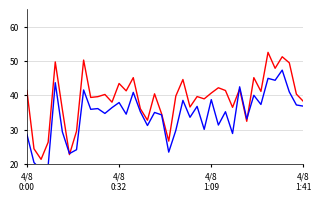

Where does the P2 series first go above 35?

4